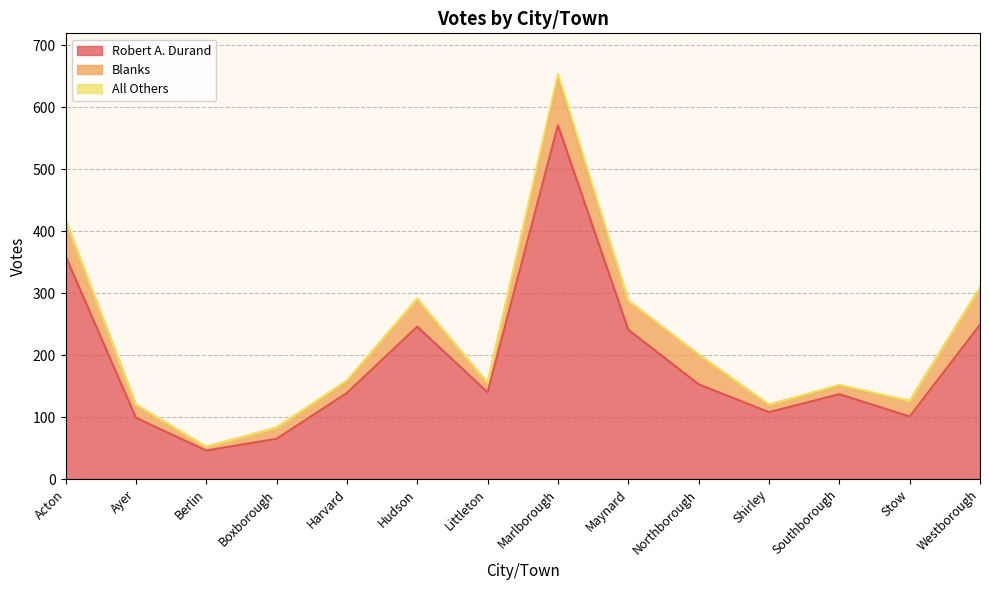

Between Marlborough and Northborough, which is larger?

Marlborough